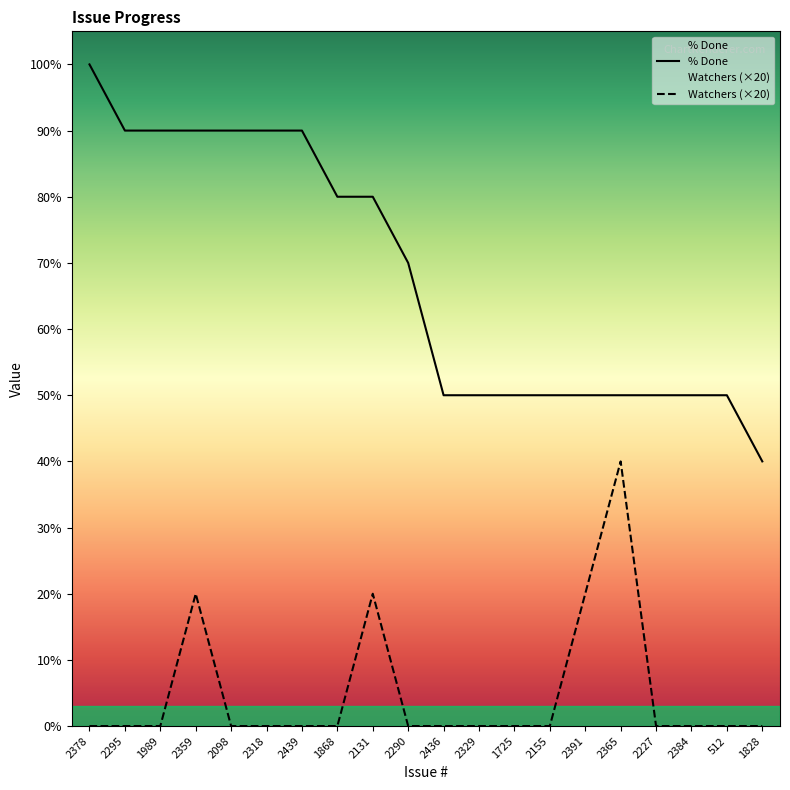

How many values in the % Done series are below 70?

10